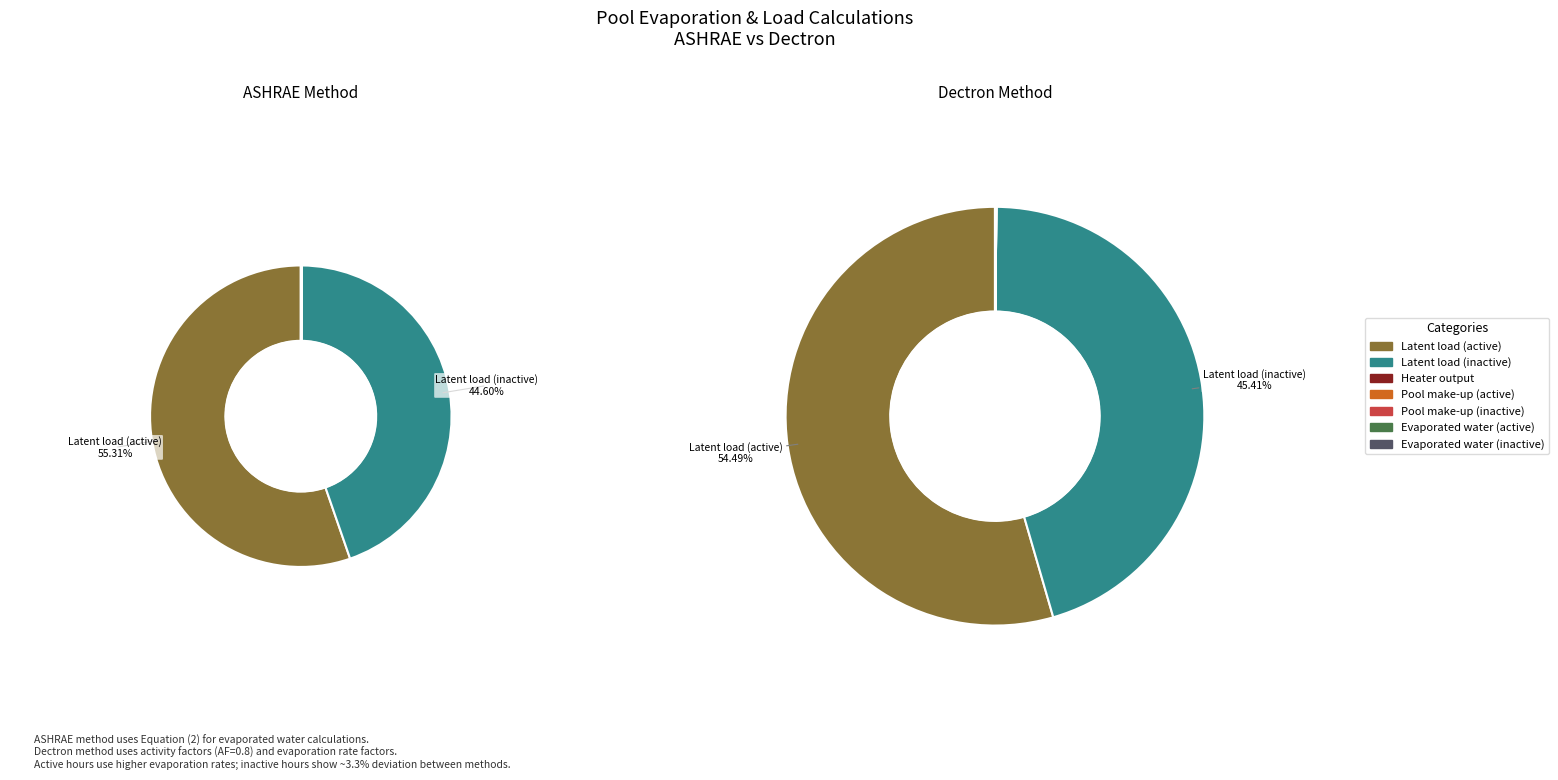

Which category accounts for the majority?

Latent load (active)